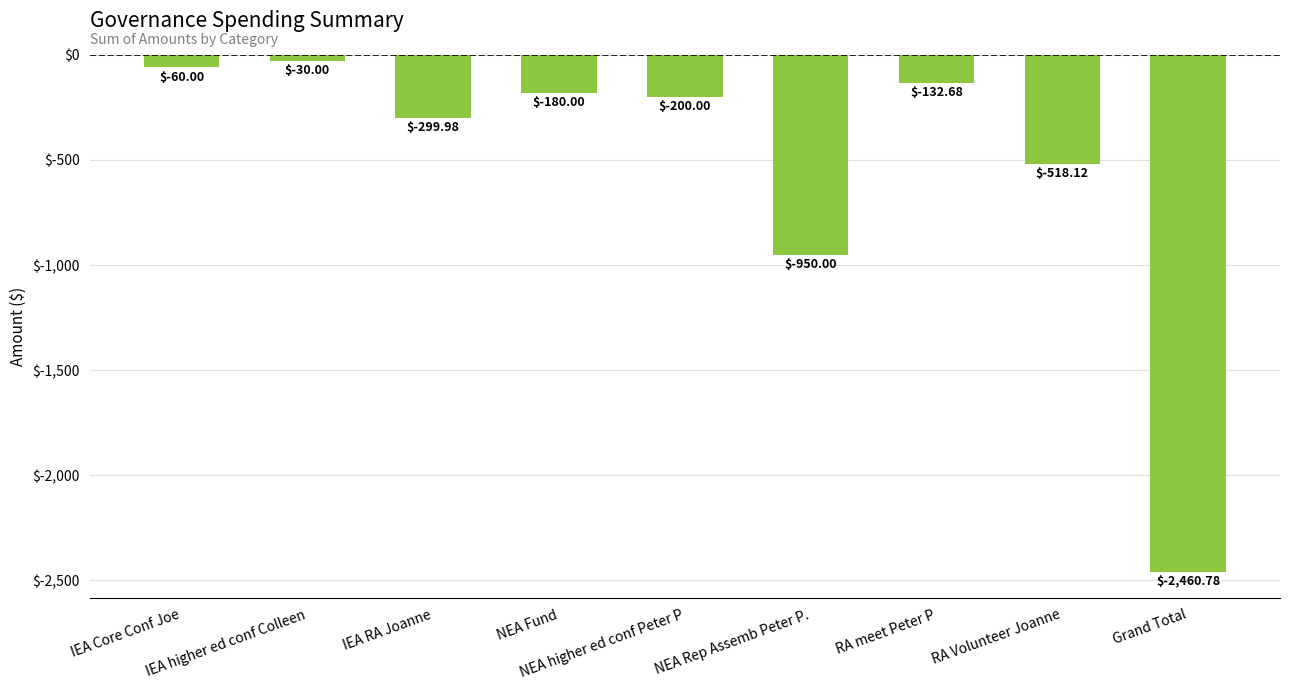

Which category has the highest value across all series?

IEA higher ed conf Colleen